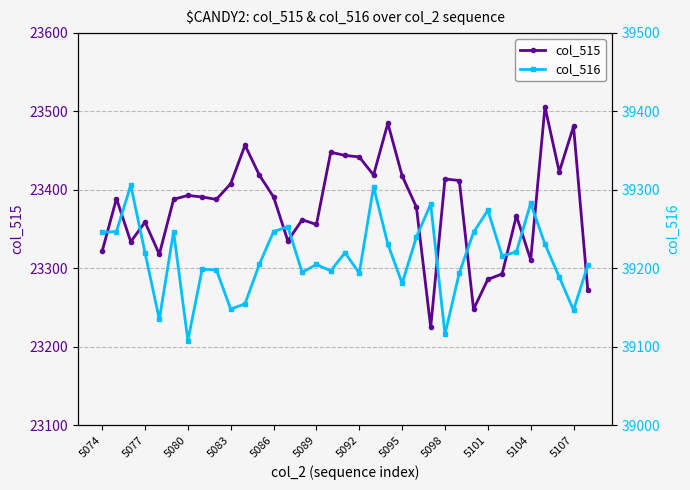

What is the minimum value for col_515?

23225